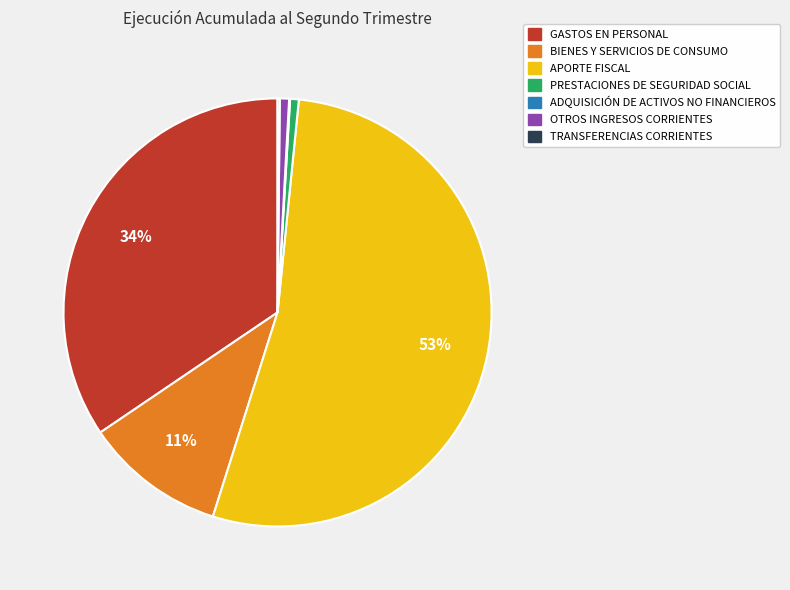

Is there any slice that represents more than half of the pie?

Yes